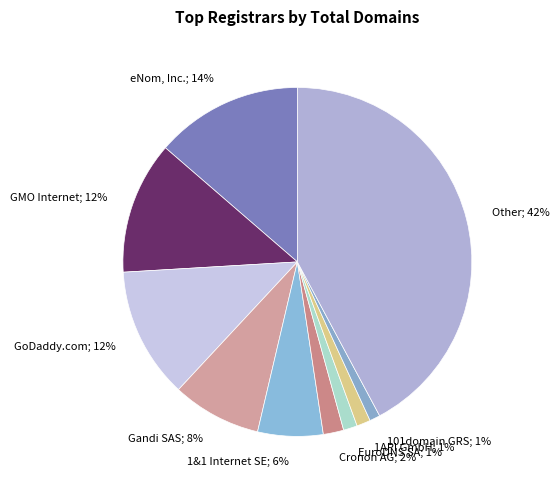

How many segments does this pie chart have?

10